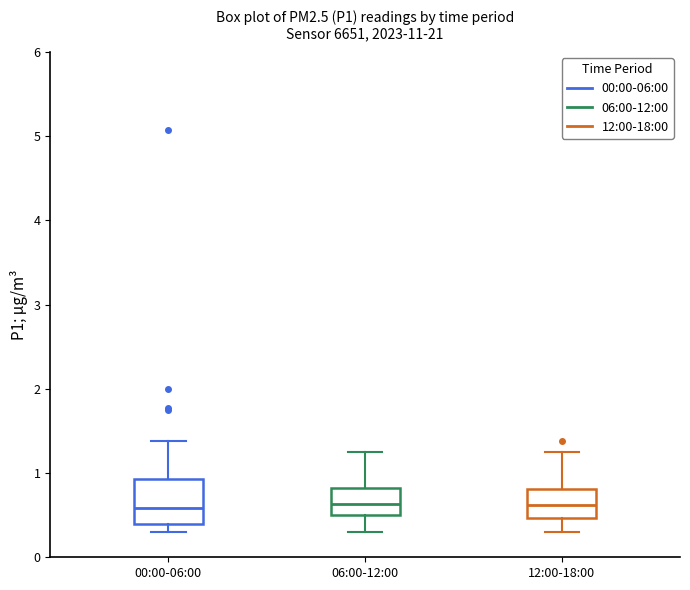

Reading left to right, read every box against the y-axis: the position of its median line, the range the box covers, and the ends of its whiskers. The values are not printed on the chart, so give them approximately, as read against the axis.

00:00-06:00: median 0.6, box 0.4 to 0.9, whiskers 0.3 to 1.4
06:00-12:00: median 0.6, box 0.5 to 0.8, whiskers 0.3 to 1.3
12:00-18:00: median 0.6, box 0.5 to 0.8, whiskers 0.3 to 1.3